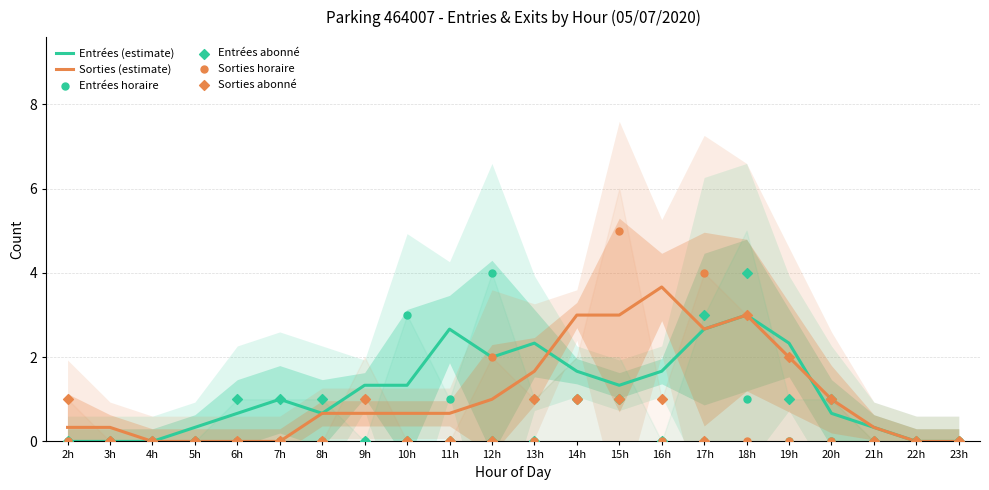

Which series reaches the minimum Y coordinate?

Entrées (estimate)